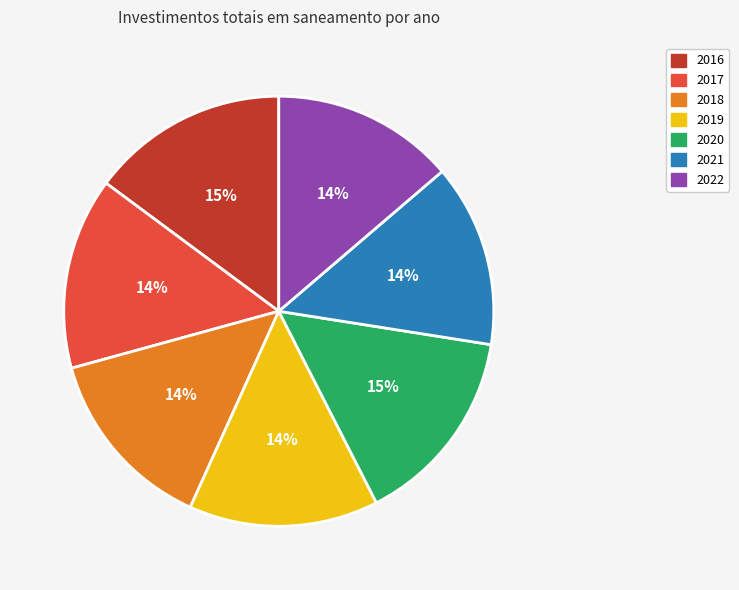

Does 2020 represent more than half of the total?

No